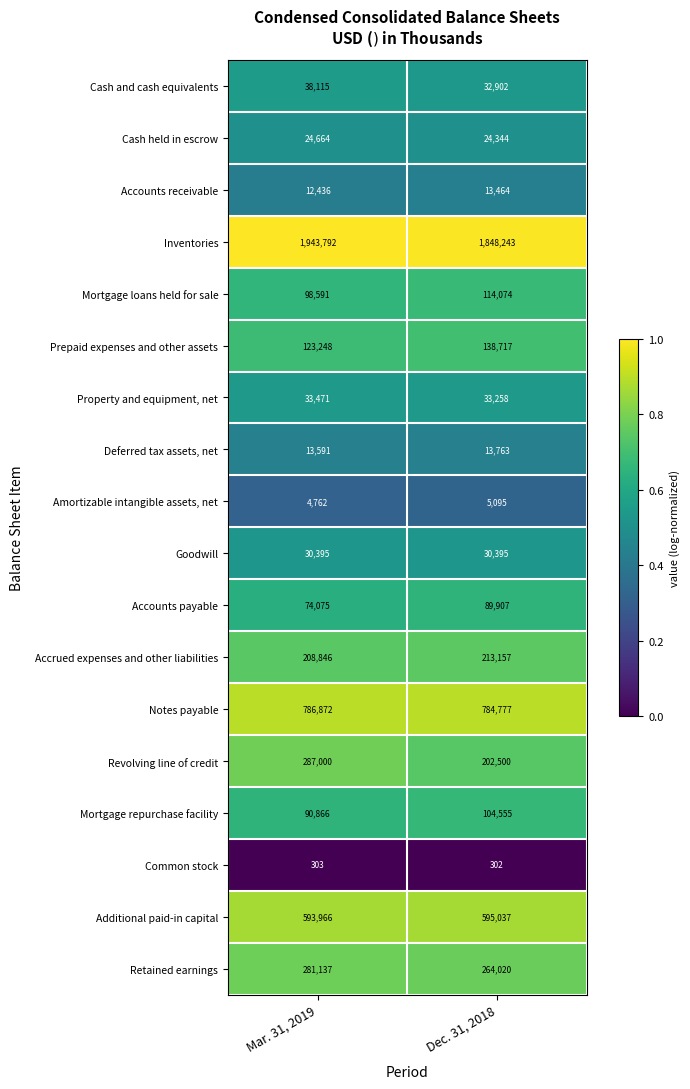

What is the difference between the maximum and minimum values in the Prepaid expenses and other assets series?

15469